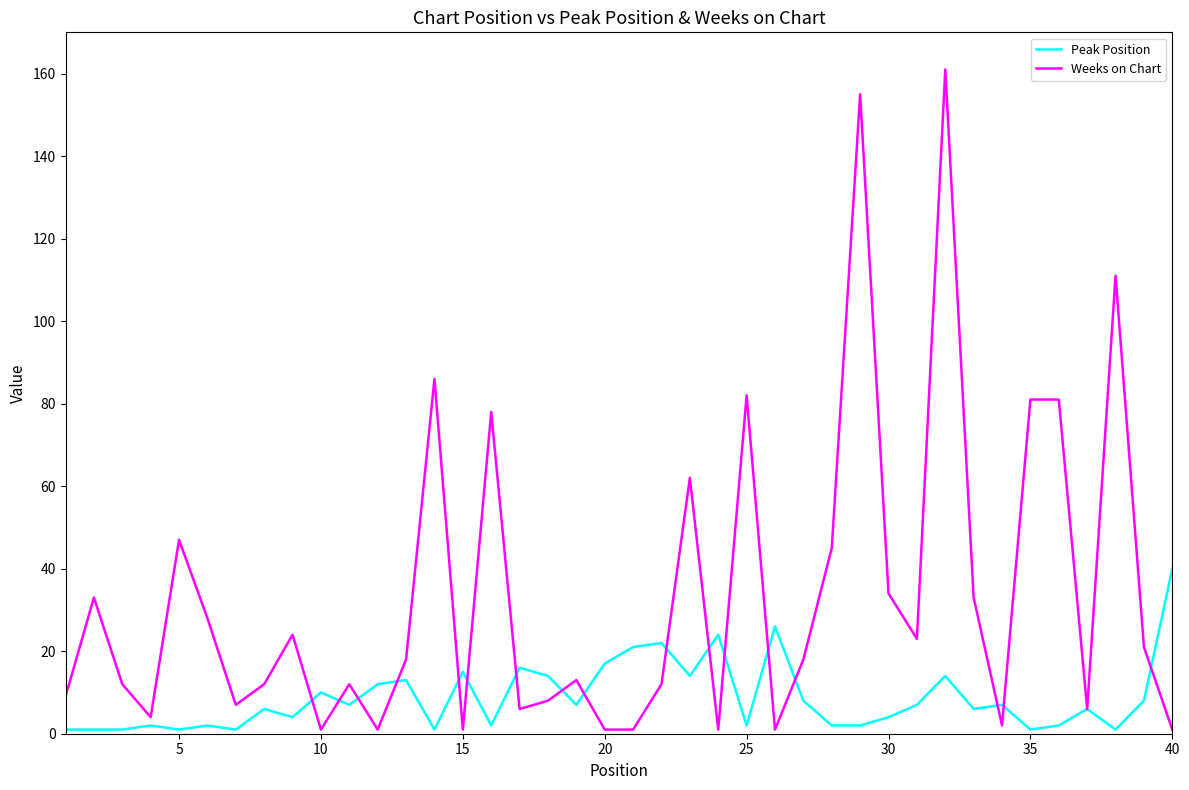

What is the maximum value for Peak Position?

40